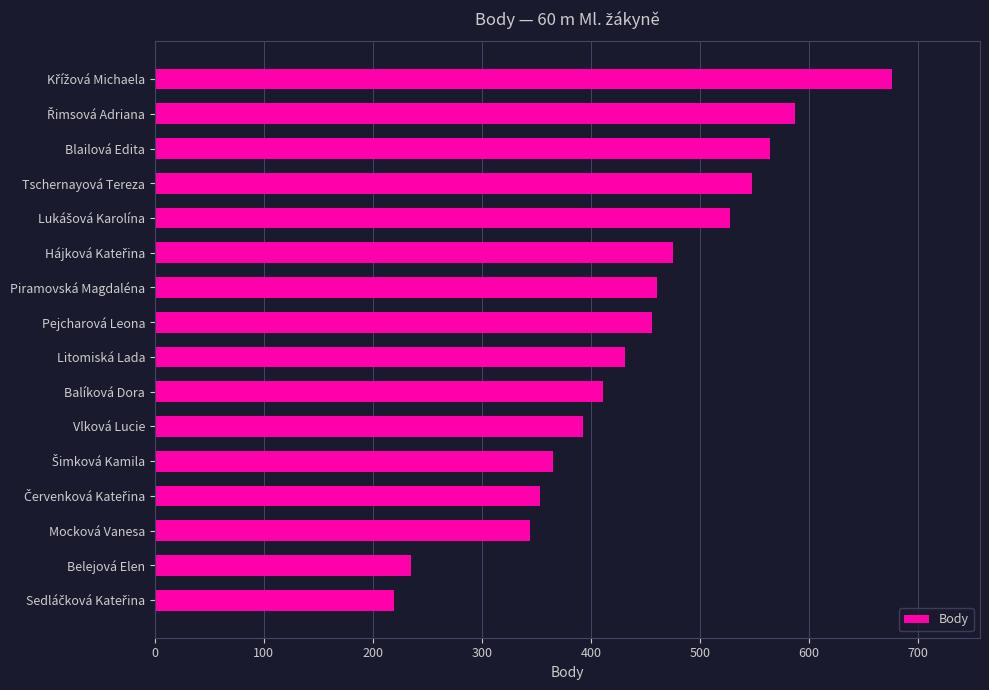

The chart shows a value of 564 at Blailová Edita. True or false?

True